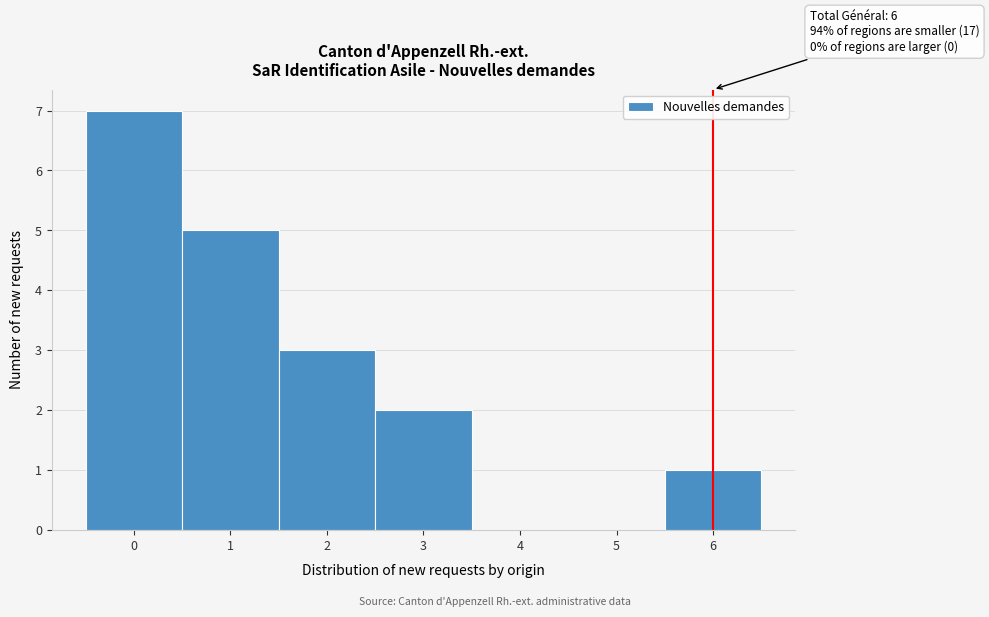

Over which range of the x-axis is the bar tallest?

-0.5 to 0.5